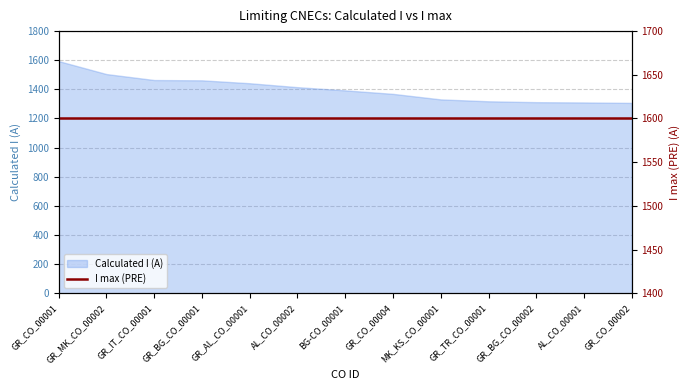

True or false: the data shows 1594 at GR_CO_00001.

True